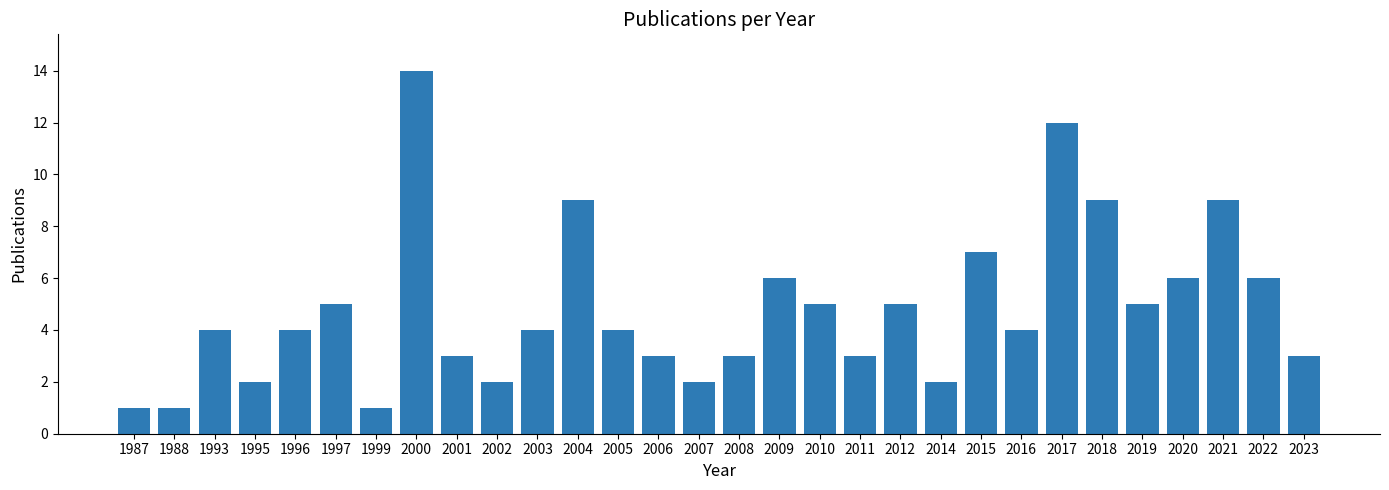

Approximately how many times larger is the value at 2003 compared to 2021?

0.4